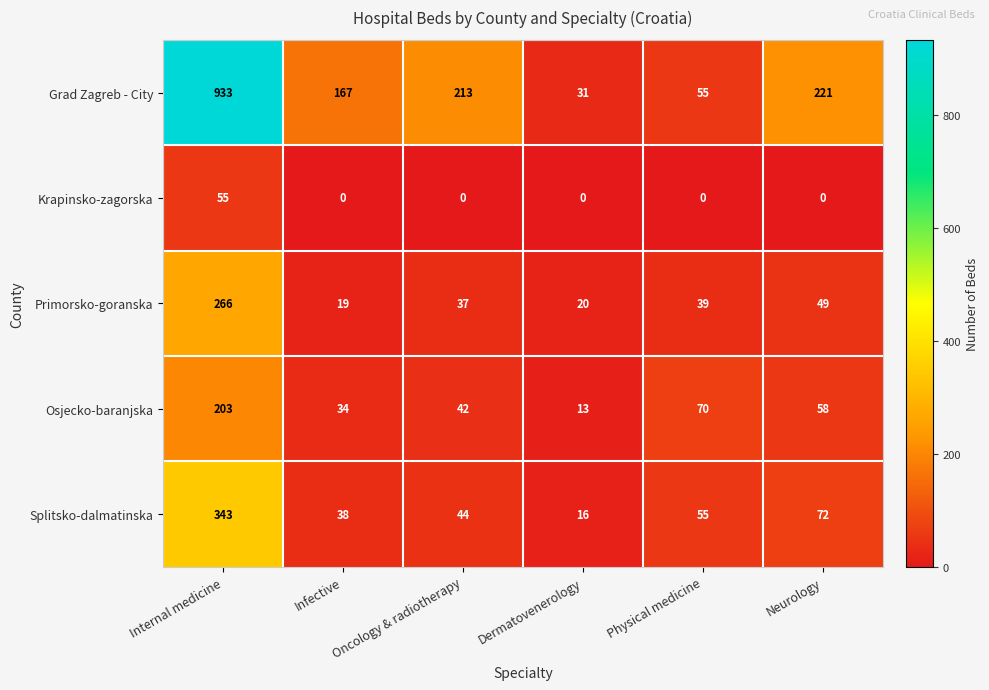

Rank the categories by Primorsko-goranska value from highest to lowest.

Internal medicine, Neurology, Physical medicine, Oncology & radiotherapy, Dermatovenerology, Infective